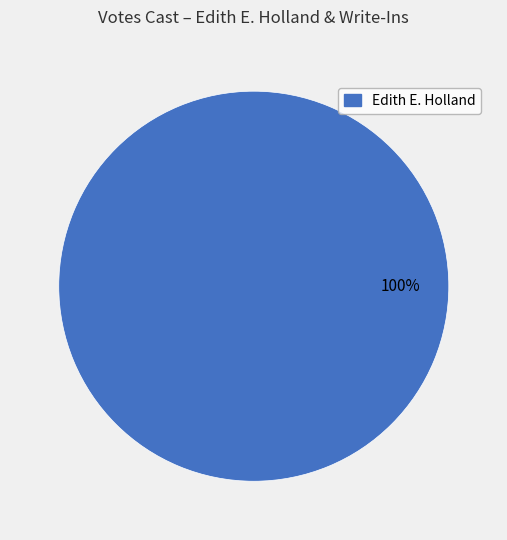

How many segments does this pie chart have?

1